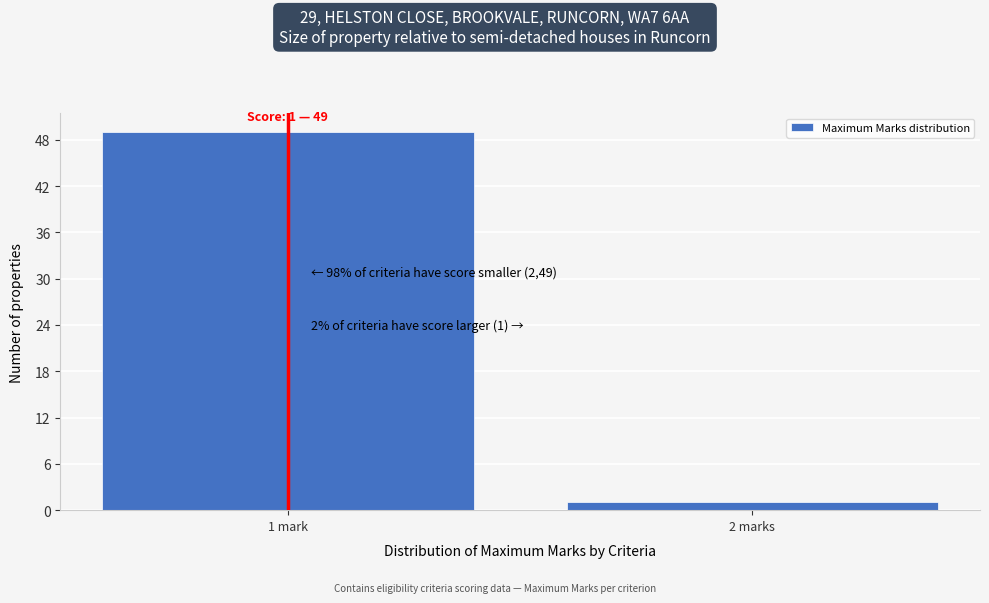

Reading left to right, extract all data points from this chart.

1 mark=49	2 marks=1